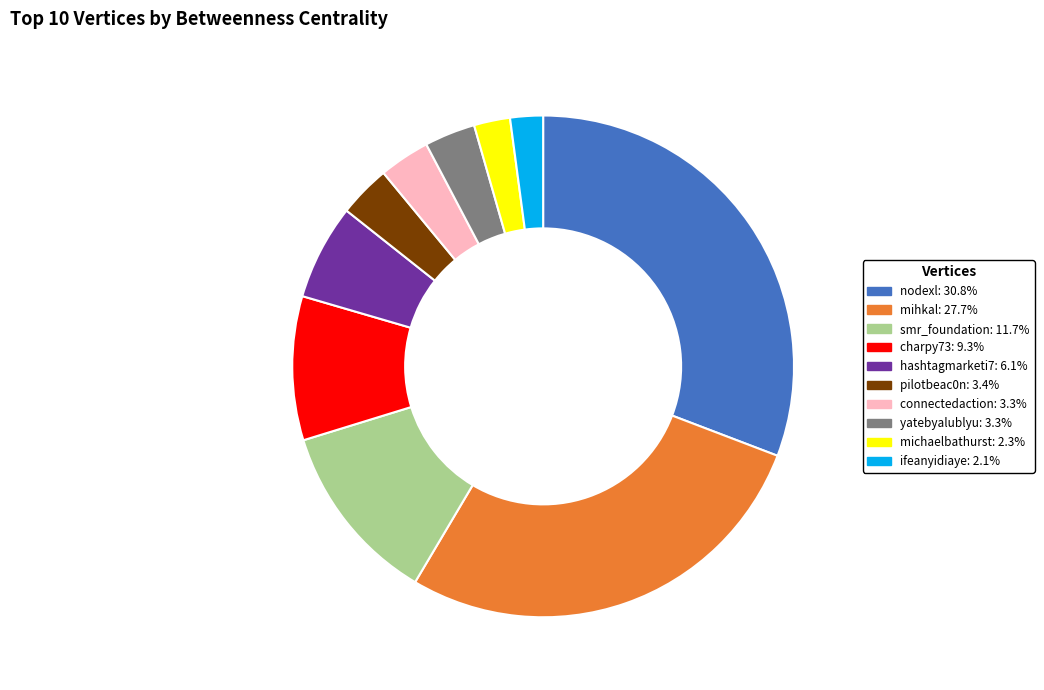

How many slices are in this pie chart?

10